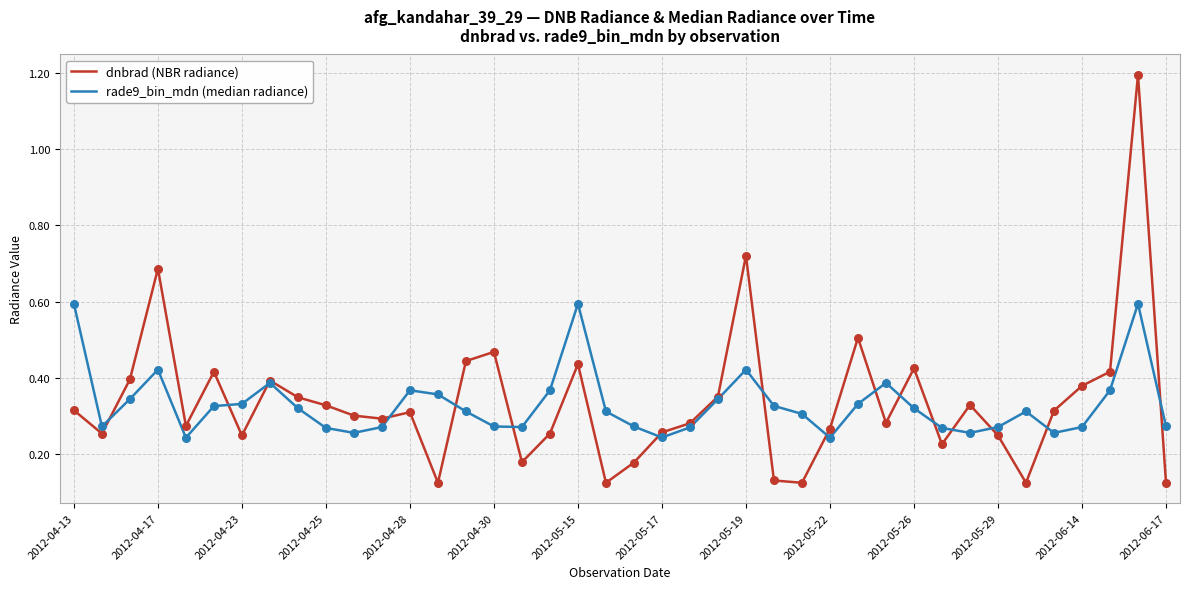

What is the greatest value displayed?

1.2